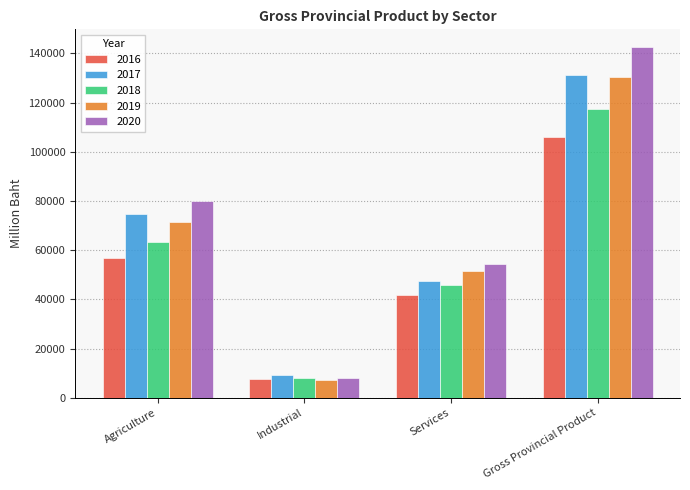

What is the difference between the highest and lowest values at Agriculture?

23462